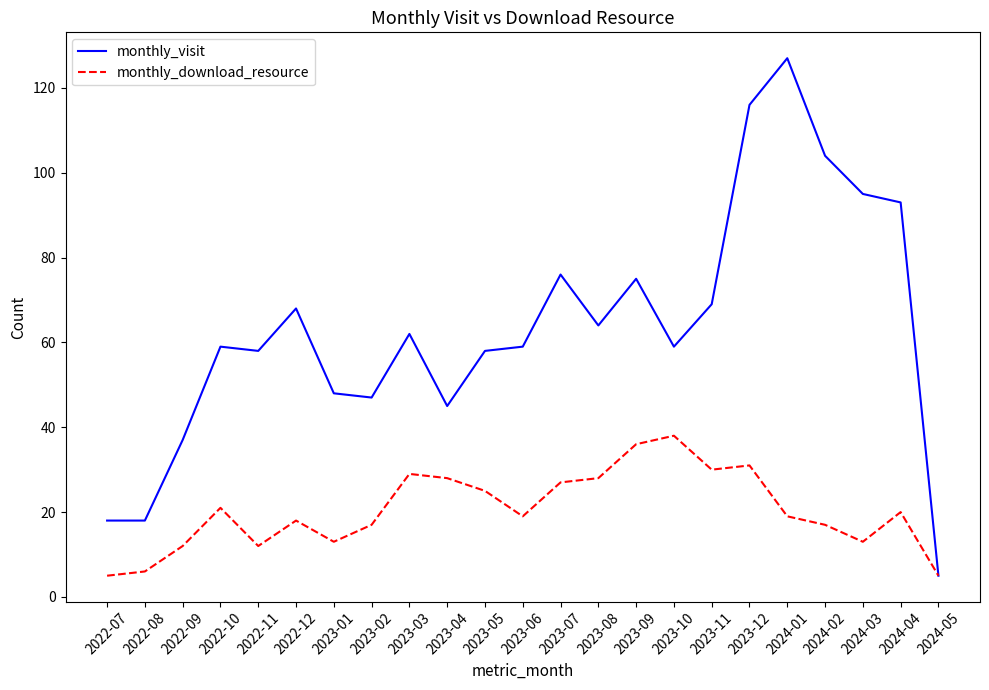

Between 2023-06 and 2024-01, which series saw the biggest shift?

monthly_visit